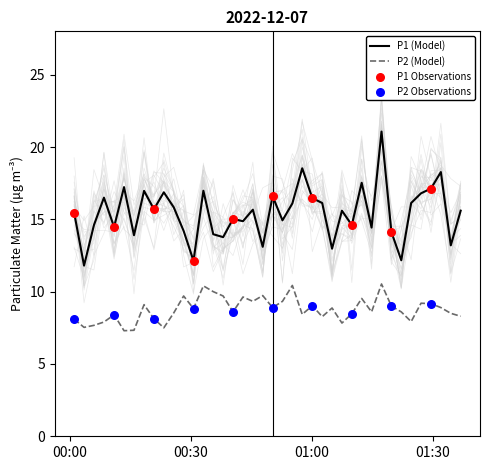

Which series reaches the minimum Y coordinate?

P2